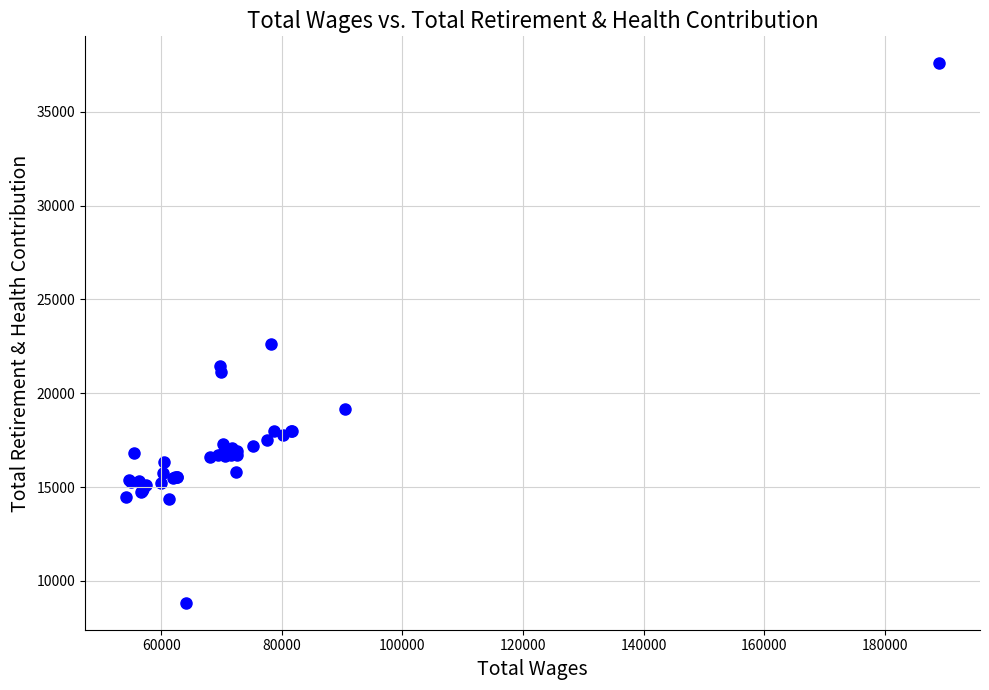

What Y value in the scatter plot is closest to 23211?

22607